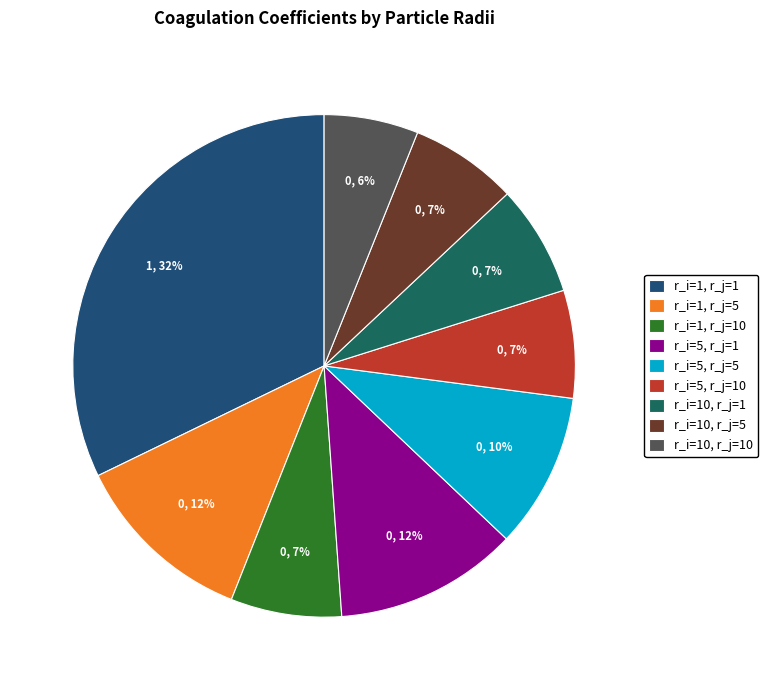

Which slice is the smallest?

r_i=10, r_j=10